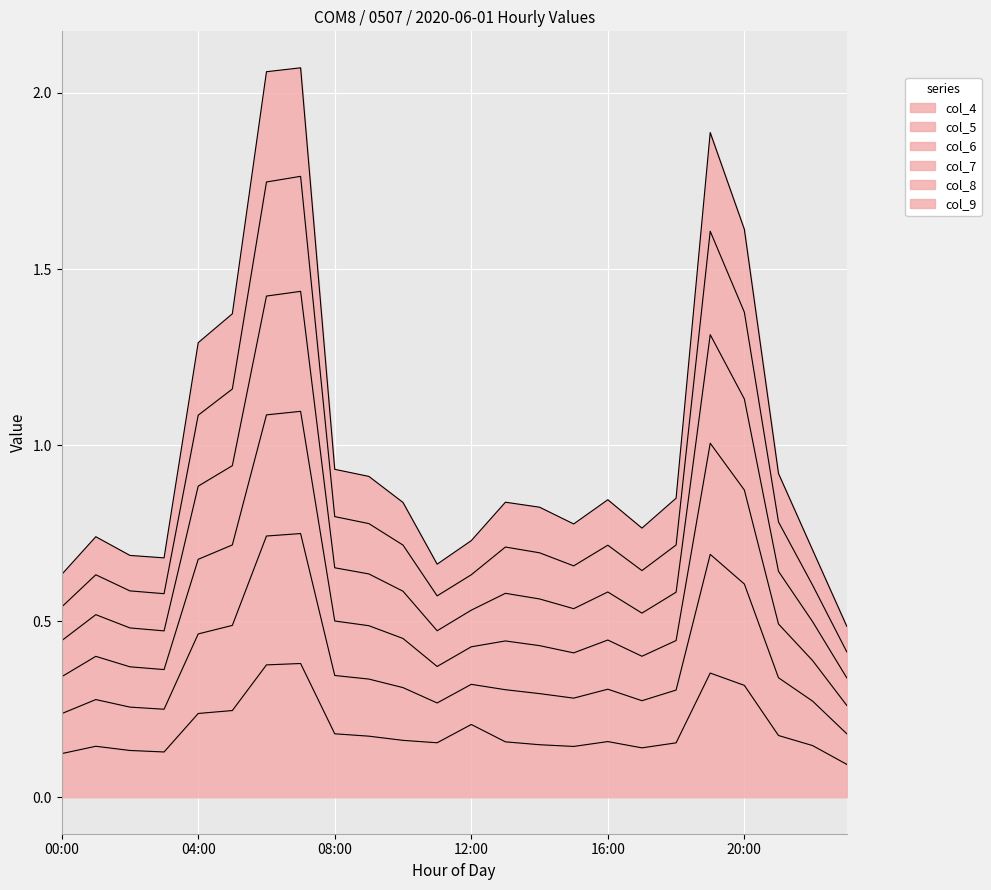

Where is the first local maximum for col_5?

01:00